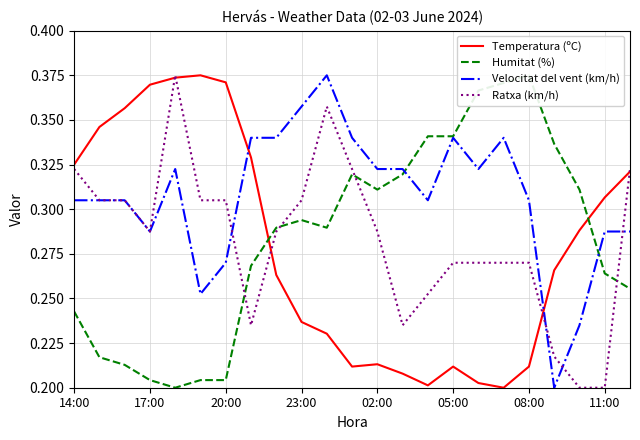

True or false: Velocitat del vent (km/h) has a value of 0.1 at 05:00.

False